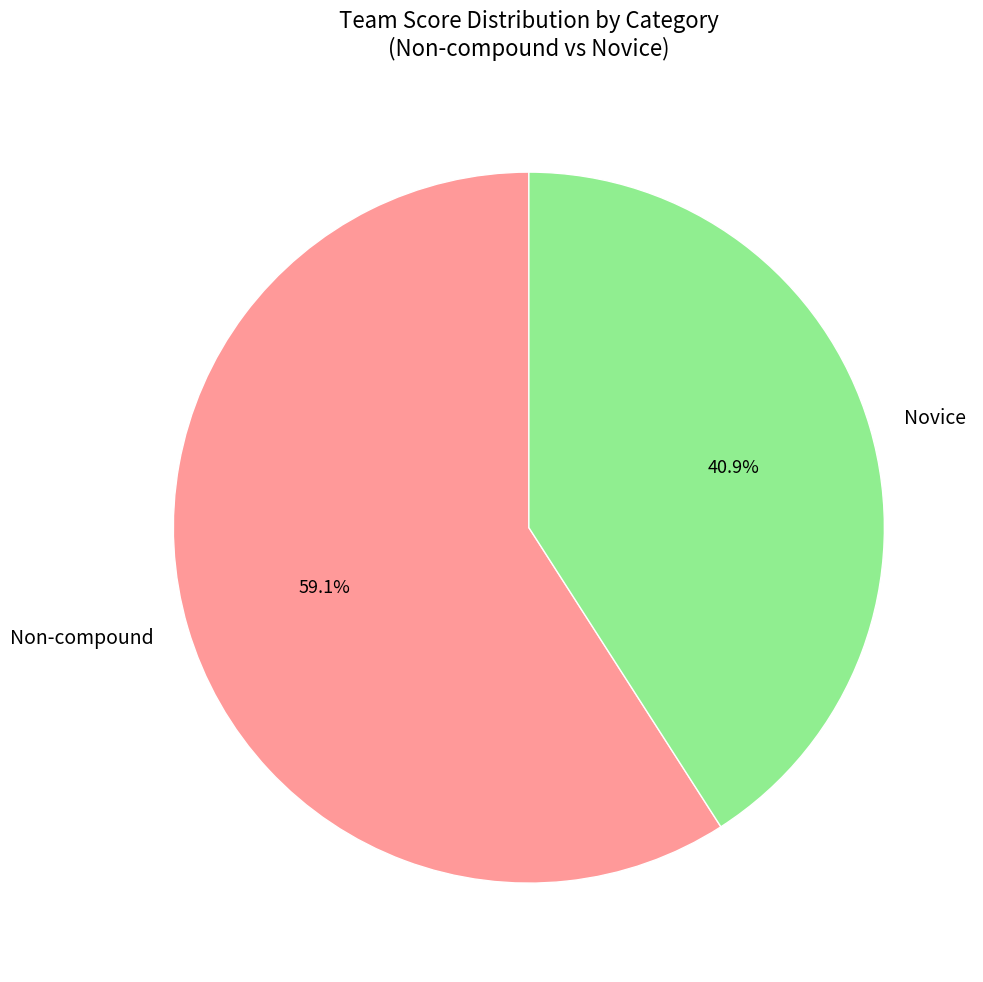

Is there any slice that represents more than half of the pie?

Yes